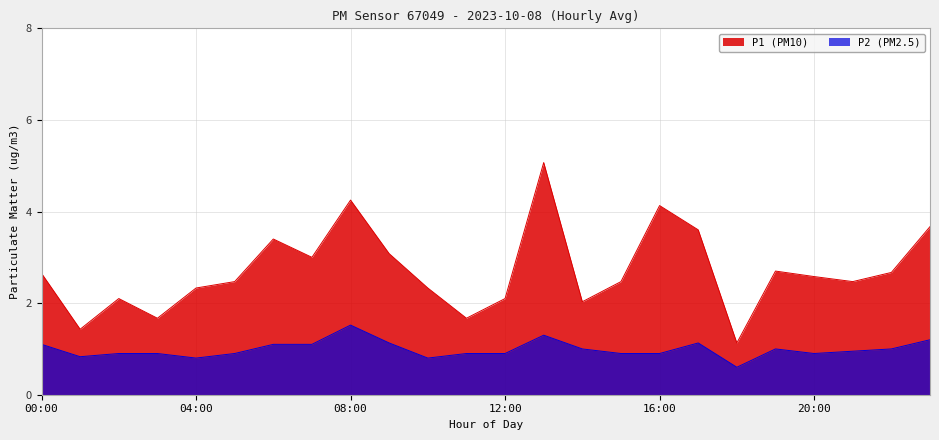

What is the difference between the P2 (PM2.5) values at 10:00 and 19:00?

0.2